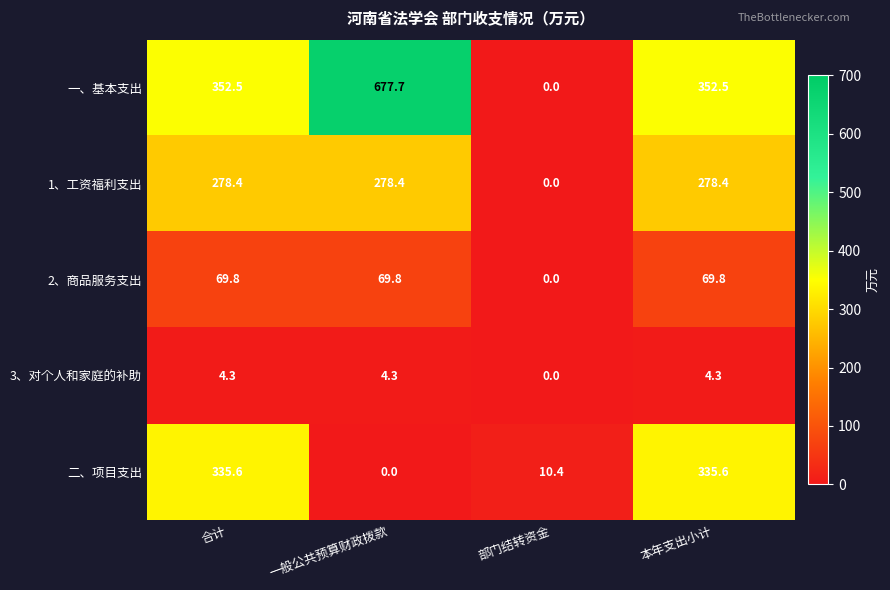

At how many categories does at least one series exceed 225?

3